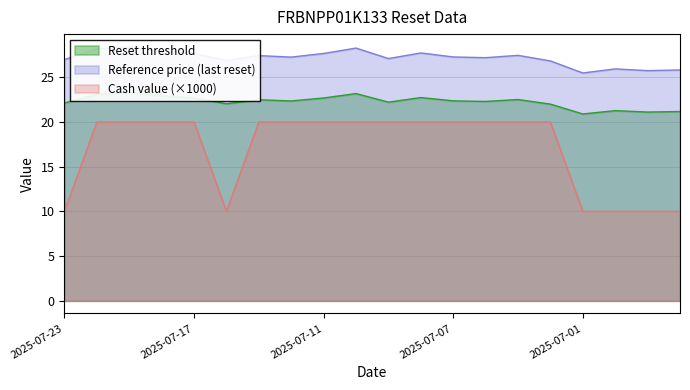

True or false: Reset threshold has more than 2 points higher than both neighbors.

True